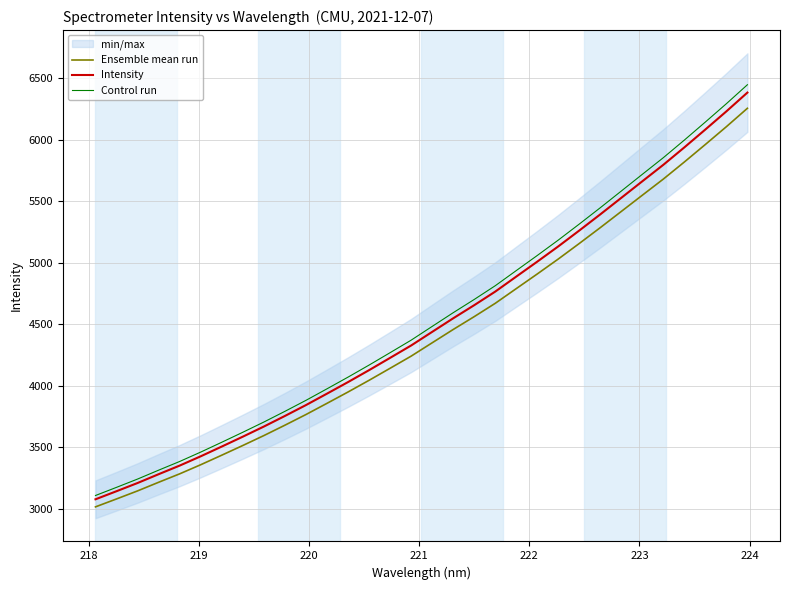

Rank the series by their average value, from highest to lowest.

Control run, Intensity, Ensemble mean run